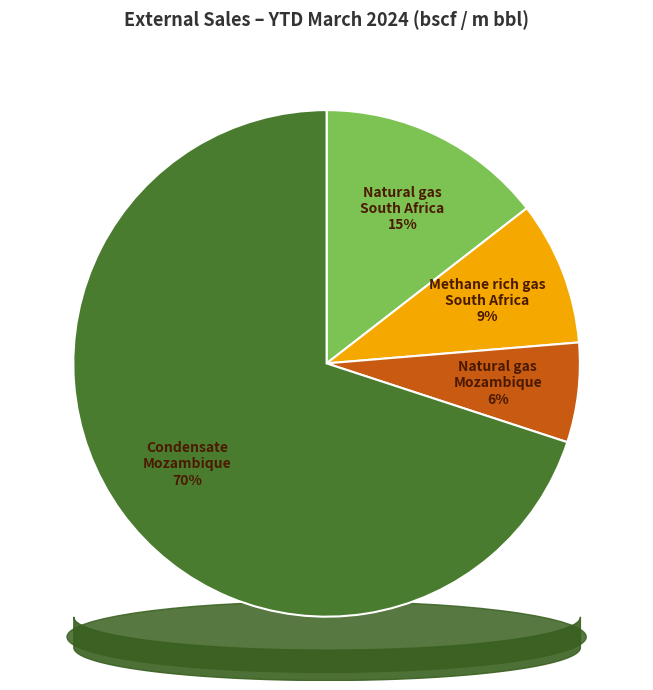

The Natural gas – Mozambique slice represents 24% of the pie. True or false?

False